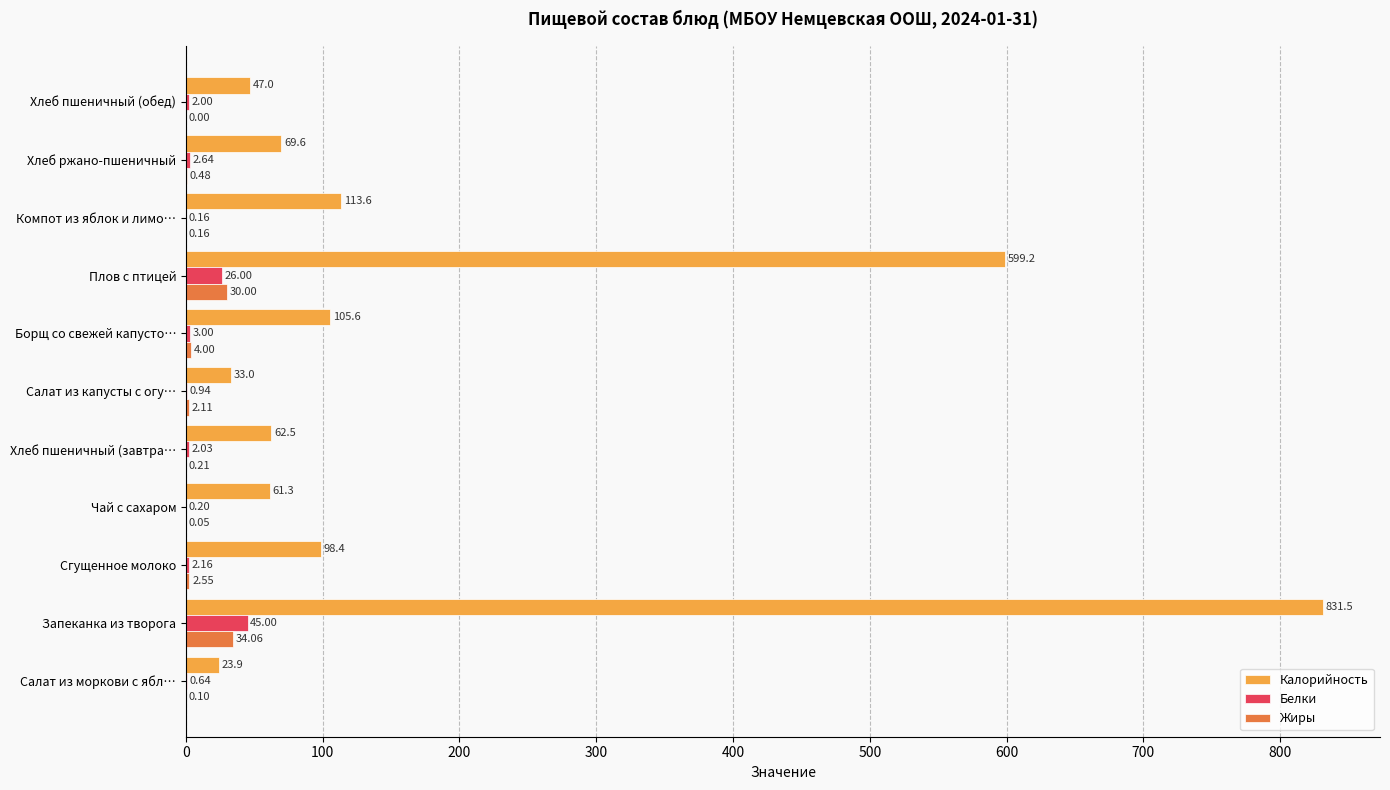

Which category has the highest value in the Жиры series?

Запеканка из творога